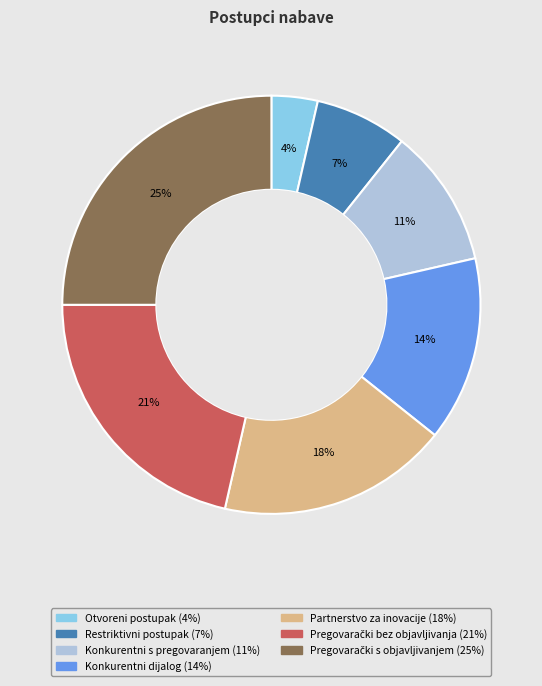

Is there a majority slice in this chart?

No